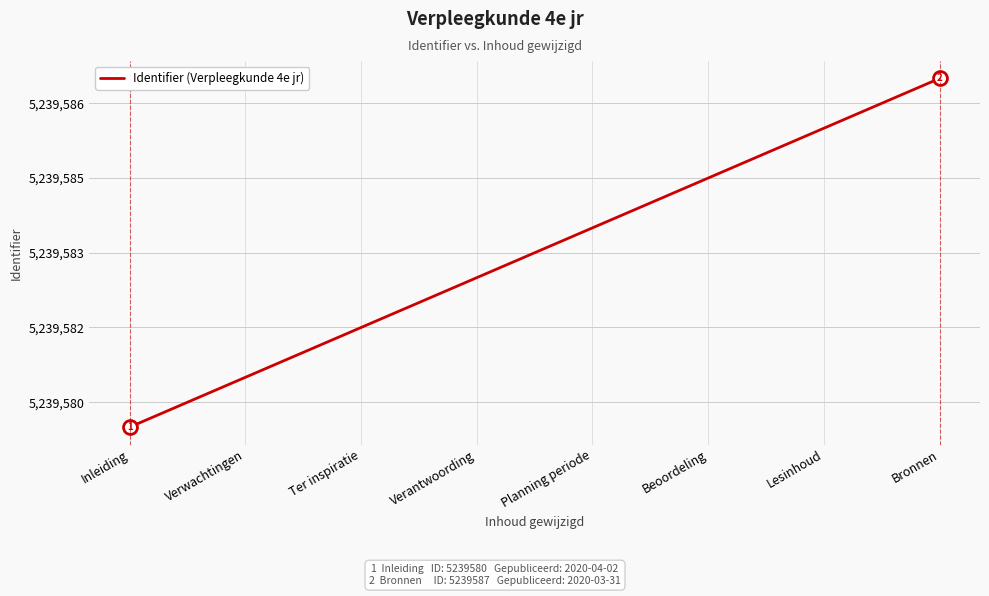

Does the chart have visible grid lines?

Yes